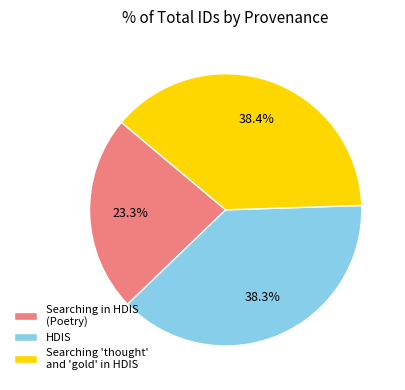

Do Searching in HDIS (Poetry) and HDIS together represent more than half of the pie?

Yes